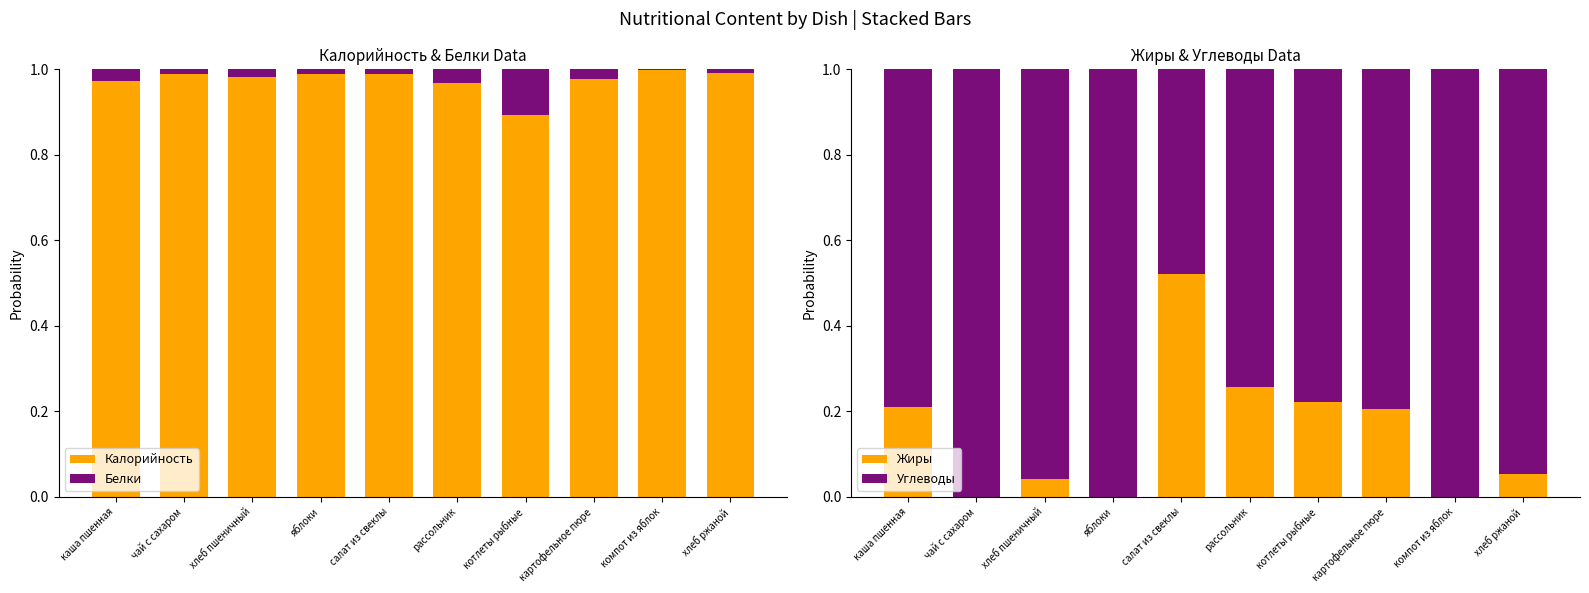

What is the label of the 2nd bar from the right?

компот из яблок